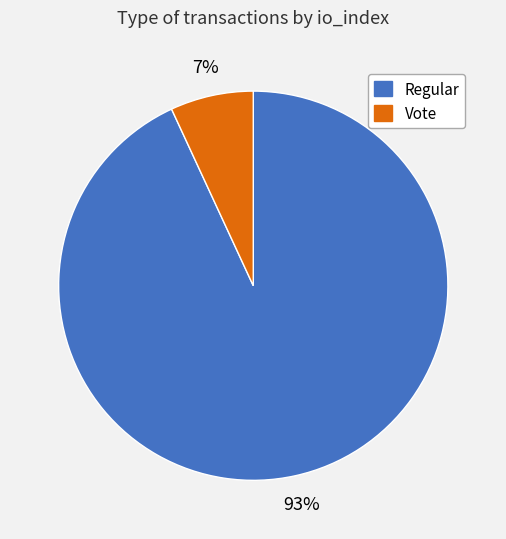

To the nearest percent, what is the average slice percentage?

50%